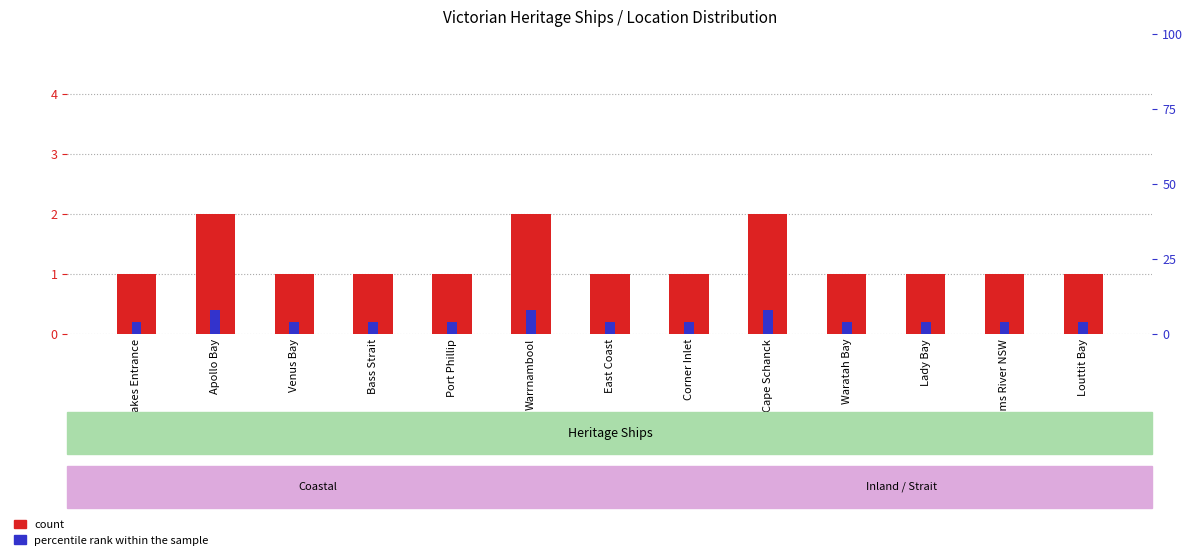

How many distinct data groups are displayed?

2